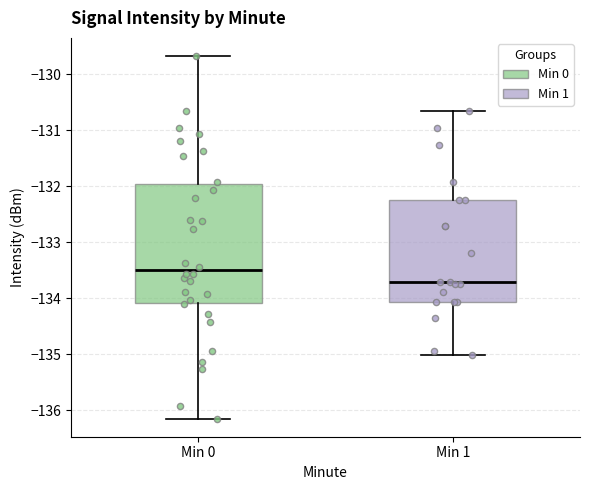

Where does the upper whisker of the box for Min 0 end on the y-axis? The values are not printed on the chart, so give them approximately, as read against the axis.

-129.7